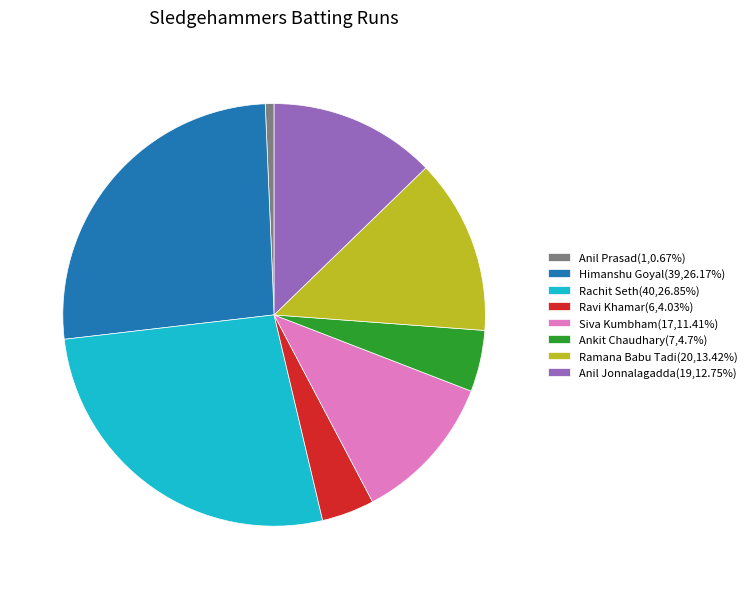

Does Rachit Seth represent more than half of the total?

No